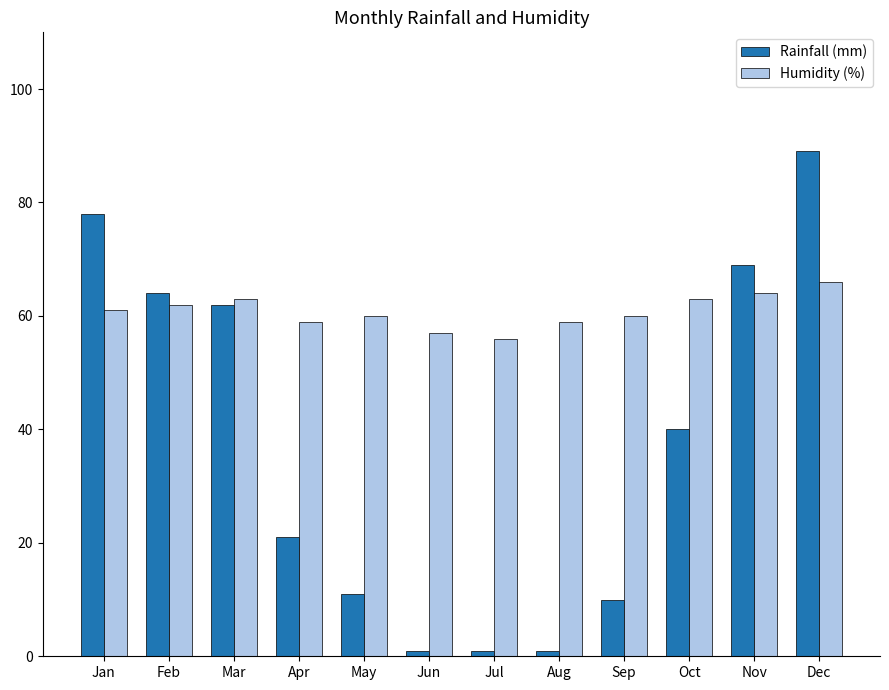

Reading left to right, extract all data points from this chart.

Rainfall (mm): 78	64	62	21	11	1	1	1	10	40	69	89
Humidity (%): 61	62	63	59	60	57	56	59	60	63	64	66